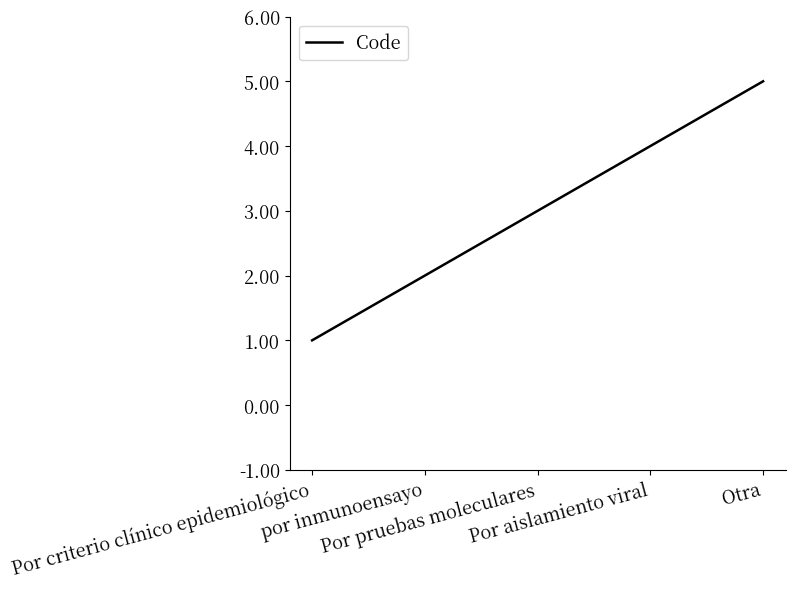

What is the average value?

3